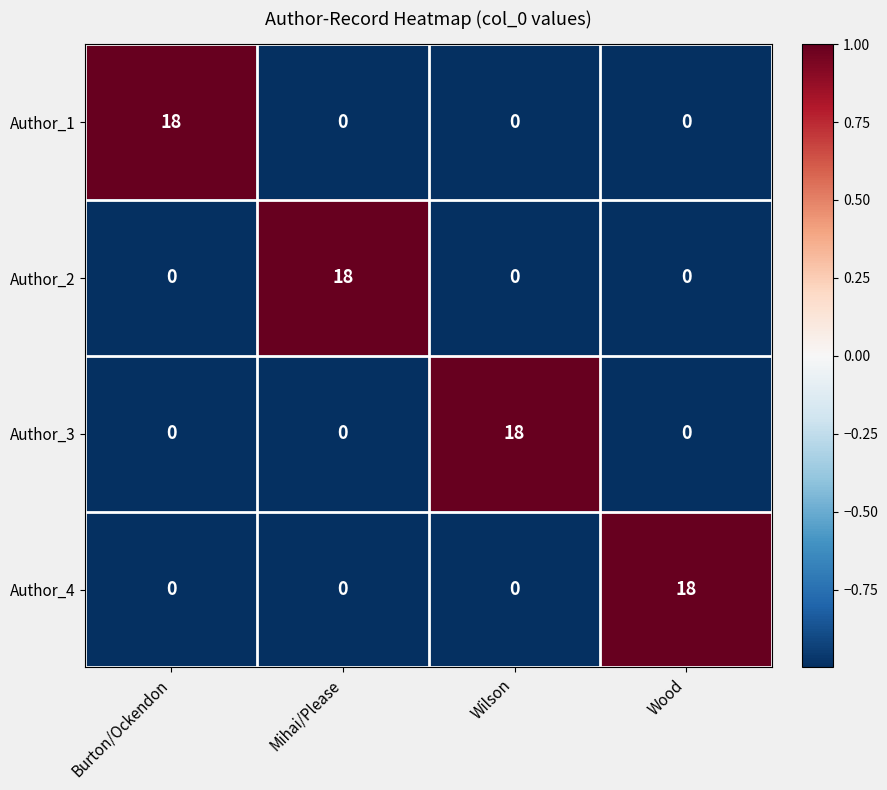

Reading right to left, transcribe all the data shown in this chart.

Author_1: Wood=0	Wilson=0	Mihai/Please=0	Burton/Ockendon=18
Author_2: Wood=0	Wilson=0	Mihai/Please=18	Burton/Ockendon=0
Author_3: Wood=0	Wilson=18	Mihai/Please=0	Burton/Ockendon=0
Author_4: Wood=18	Wilson=0	Mihai/Please=0	Burton/Ockendon=0